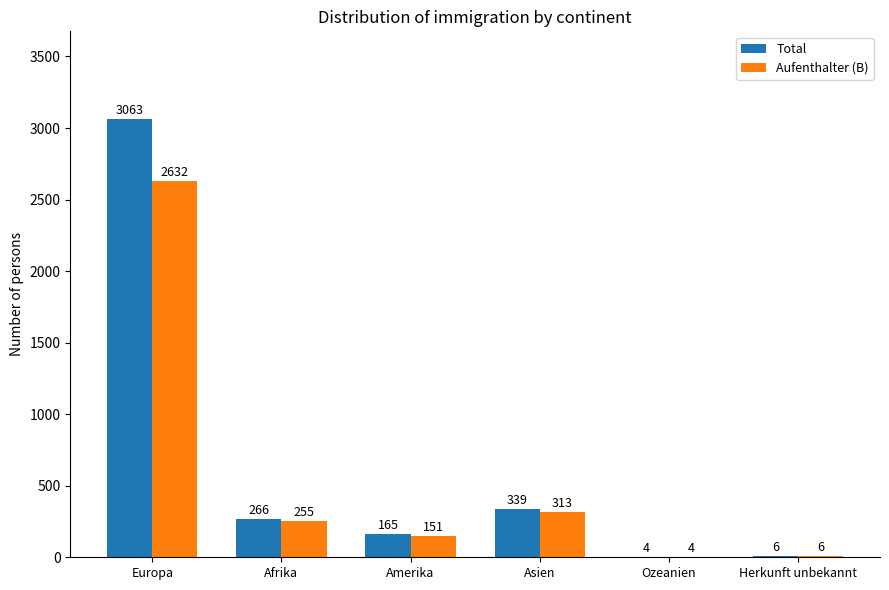

Which category has the highest value across all series?

Europa